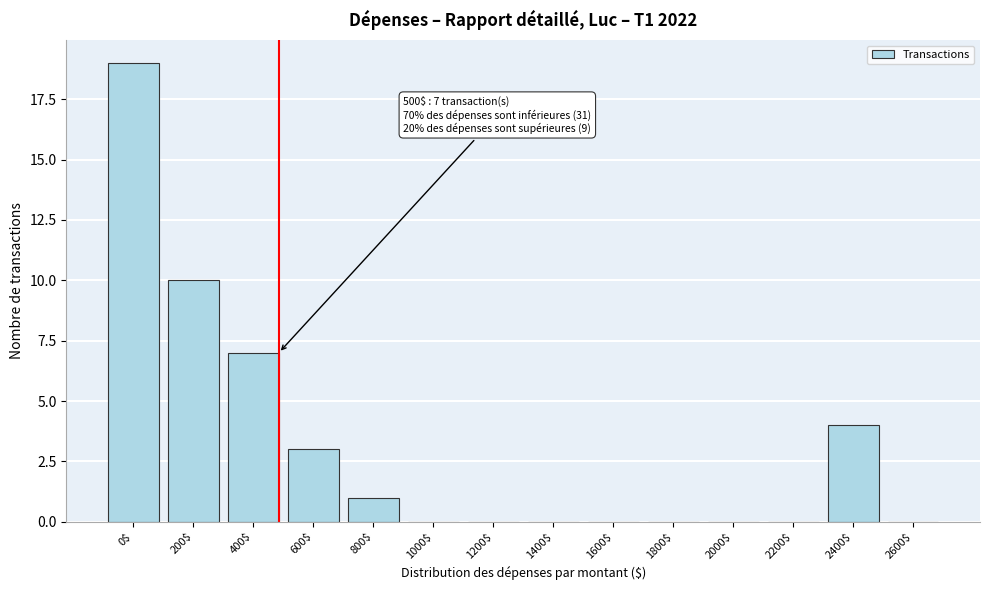

Where is the data nearest to the value 9?

200$